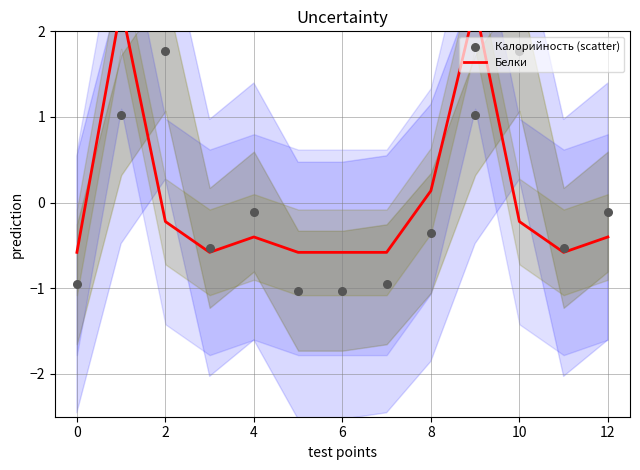

Which series reaches the maximum Y coordinate?

Белки